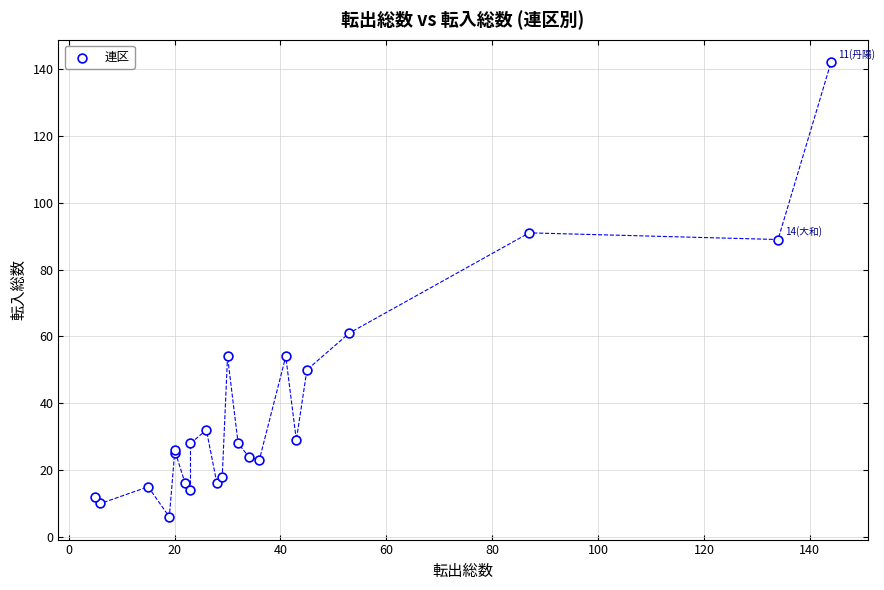

What Y value in the scatter plot is closest to 74?

61